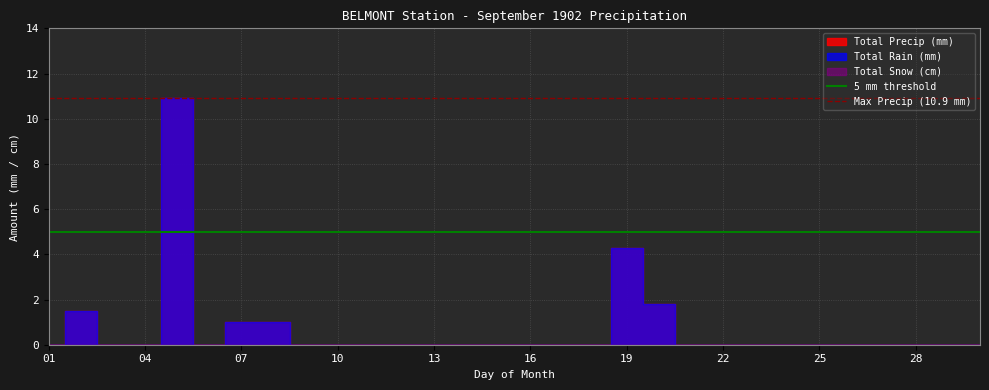

Which series has the largest total across all categories?

Max Precip (10.9 mm)